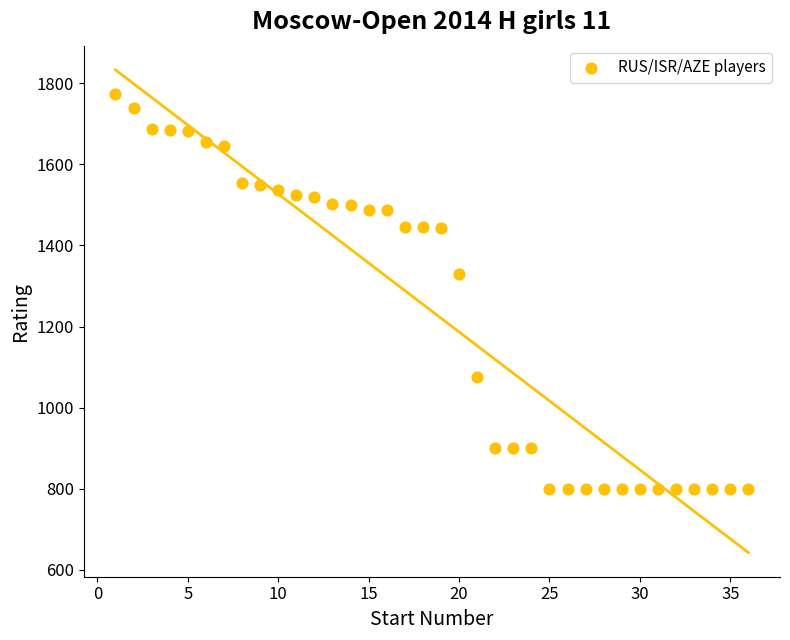

What is the range of Y values (max minus min)?

973